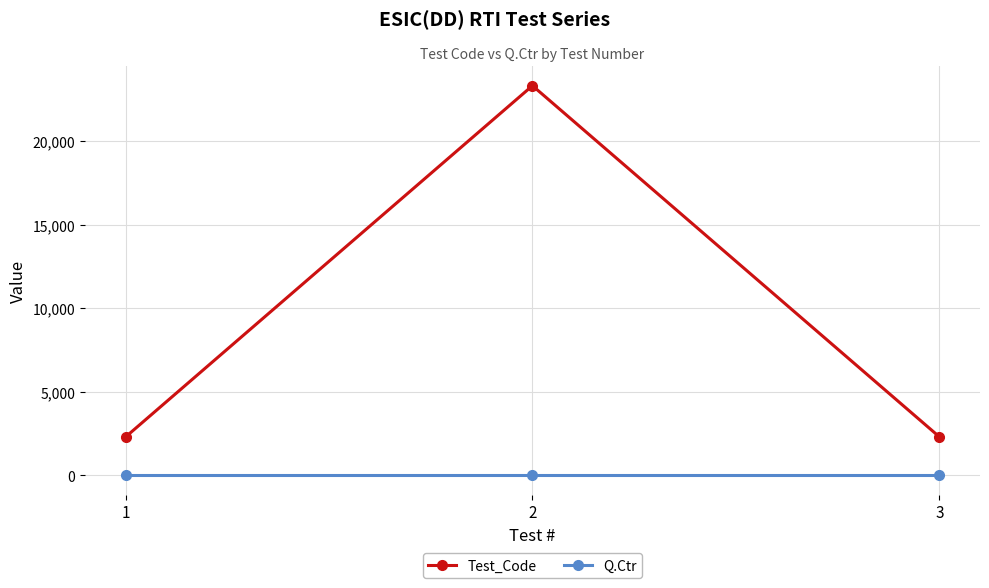

What is the maximum value for Test_Code?

23315